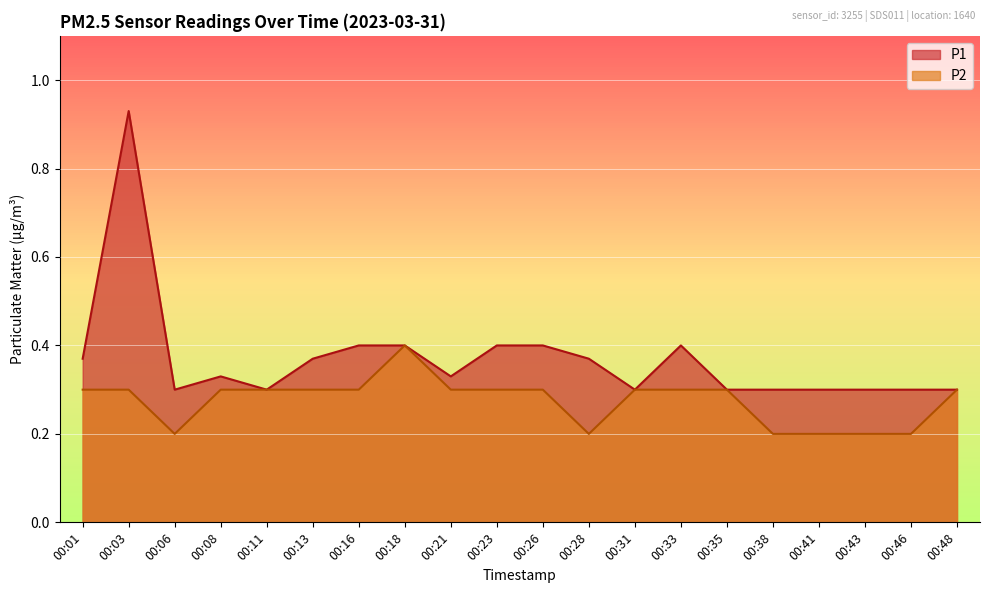

At which label does P1 reach its peak?

00:03